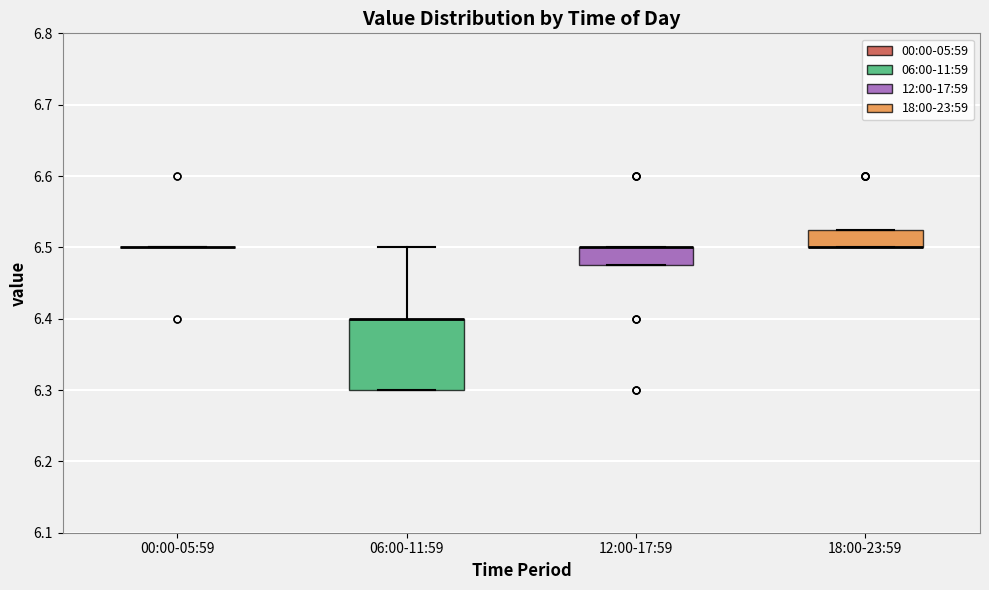

Comparing the boxes themselves (not the whiskers), which one is the tallest?

06:00-11:59